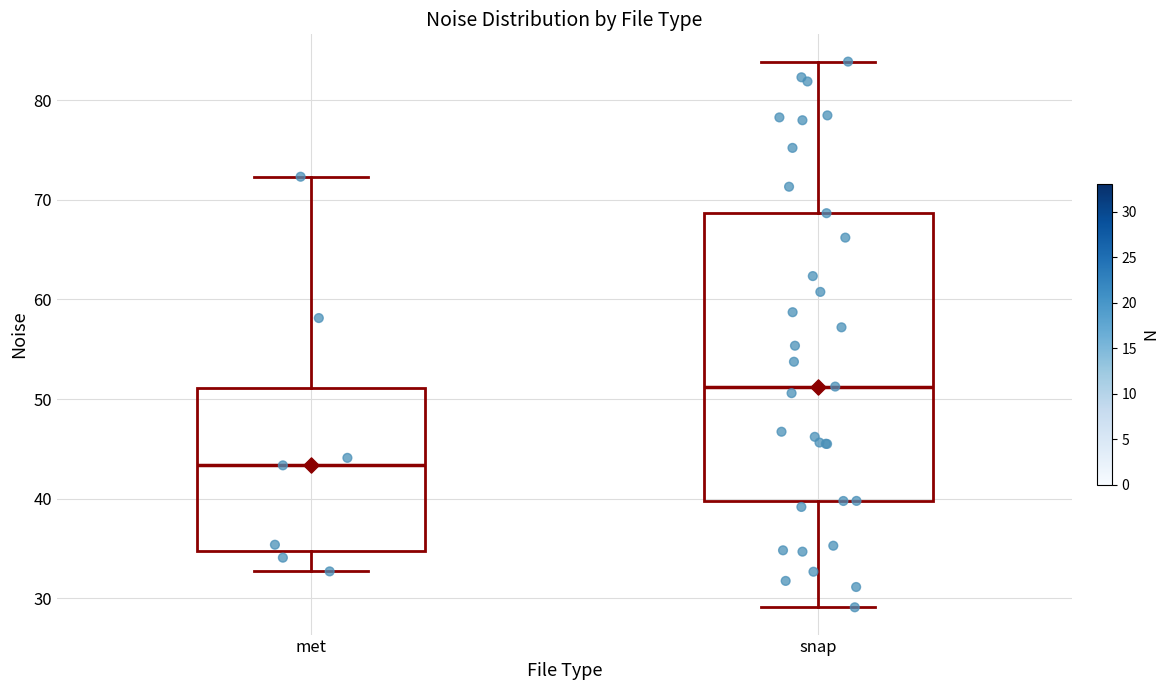

Where is the lower edge of the box for met on the y-axis? The values are not printed on the chart, so give them approximately, as read against the axis.

35